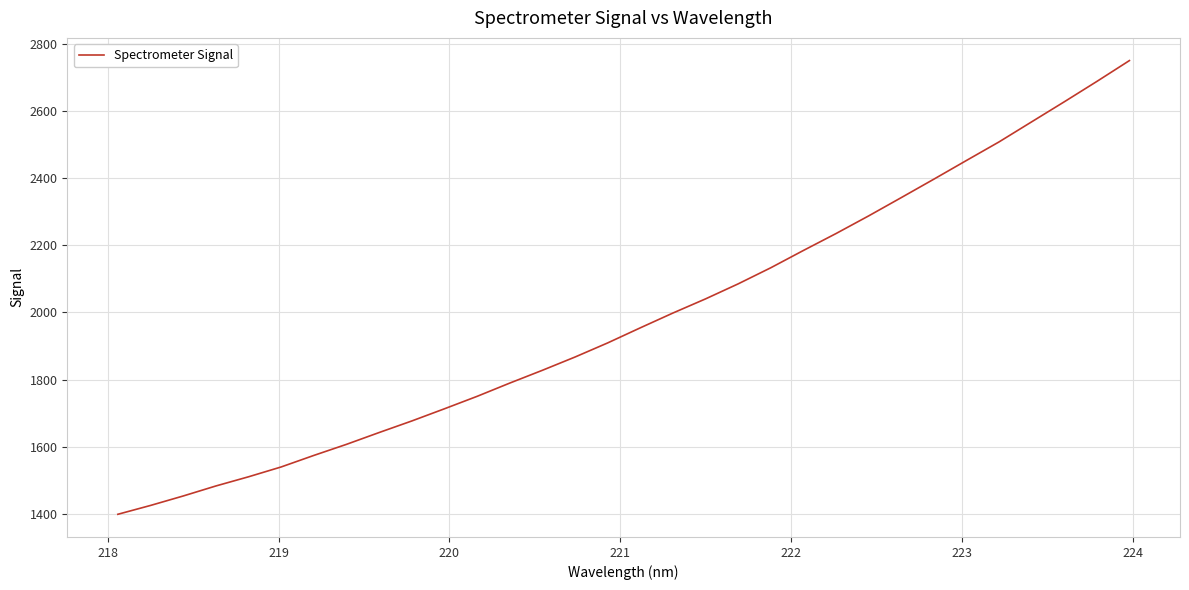

What is the minimum value shown in the chart?

1398.6